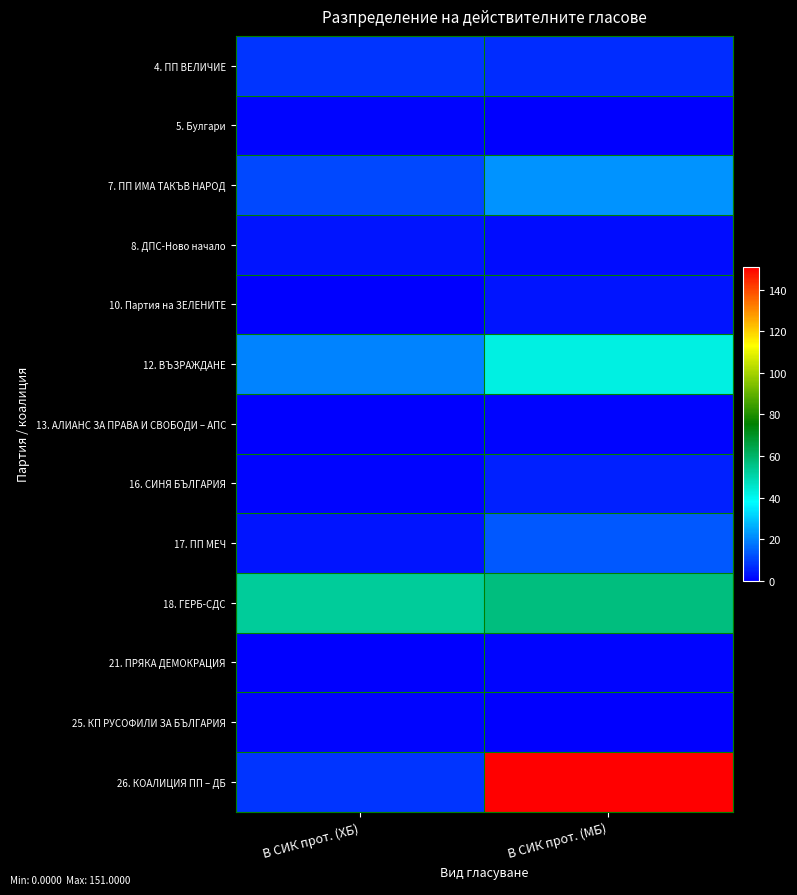

Rank the series at В СИК прот. (МБ) from highest to lowest value.

26. КОАЛИЦИЯ ПП – ДБ, 18. ГЕРБ-СДС, 12. ВЪЗРАЖДАНЕ, 7. ПП ИМА ТАКЪВ НАРОД, 17. ПП МЕЧ, 4. ПП ВЕЛИЧИЕ, 16. СИНЯ БЪЛГАРИЯ, 10. Партия на ЗЕЛЕНИТЕ, 8. ДПС-Ново начало, 13. АЛИАНС ЗА ПРАВА И СВОБОДИ – АПС, 21. ПРЯКА ДЕМОКРАЦИЯ, 5. Булгари, 25. КП РУСОФИЛИ ЗА БЪЛГАРИЯ